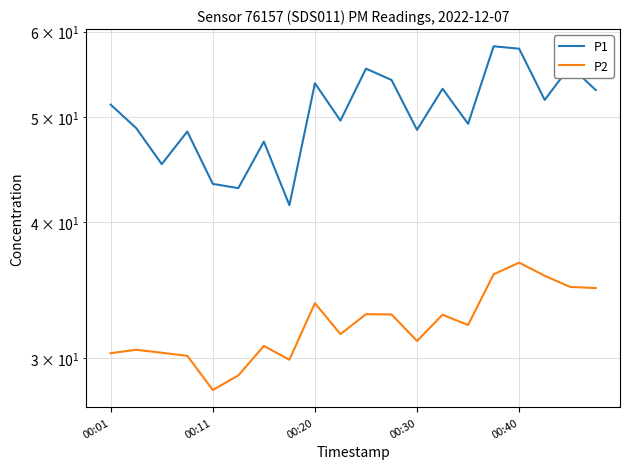

The P2 series shows 22.4 at 15. True or false?

False